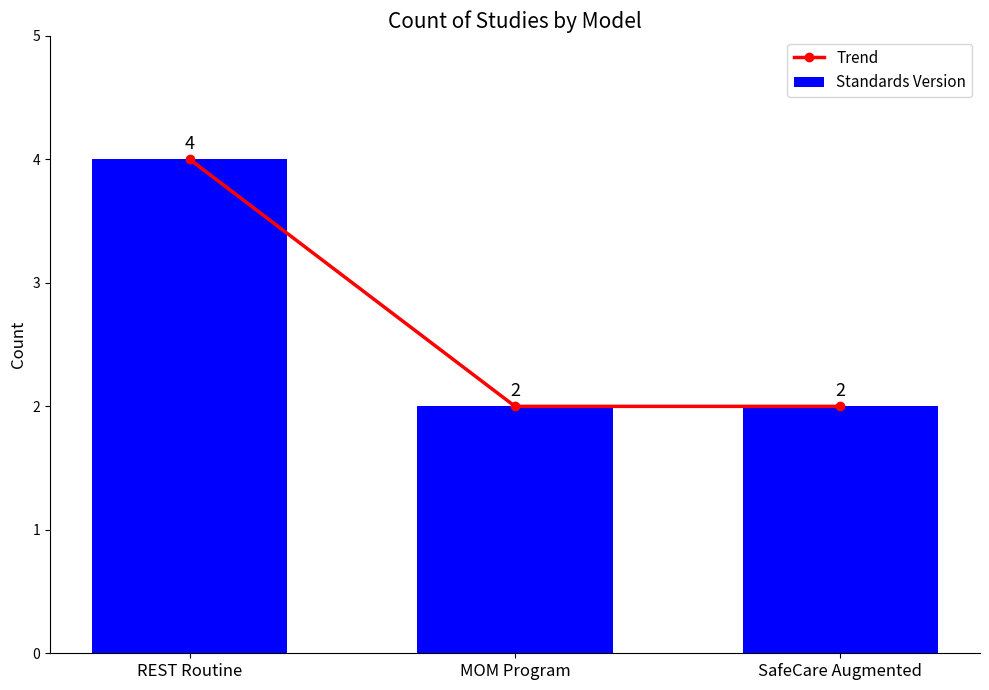

The value of Trend at REST Routine is 5. True or false?

False